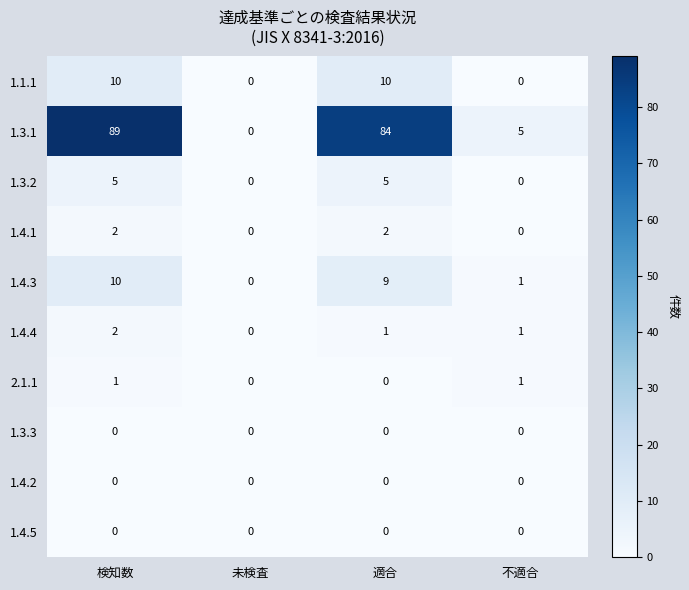

What value does the 1.3.2 series have at 適合?

5